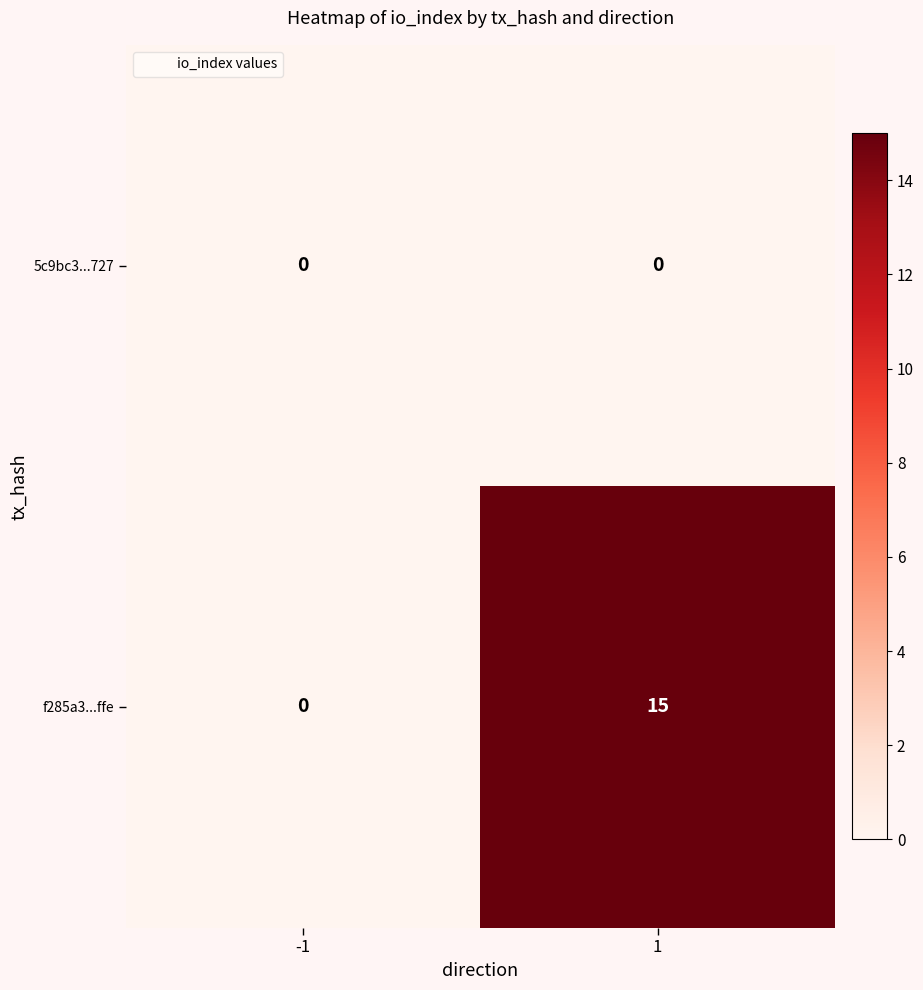

Rank the series by their average value, from highest to lowest.

f285a3...ffe, 5c9bc3...727